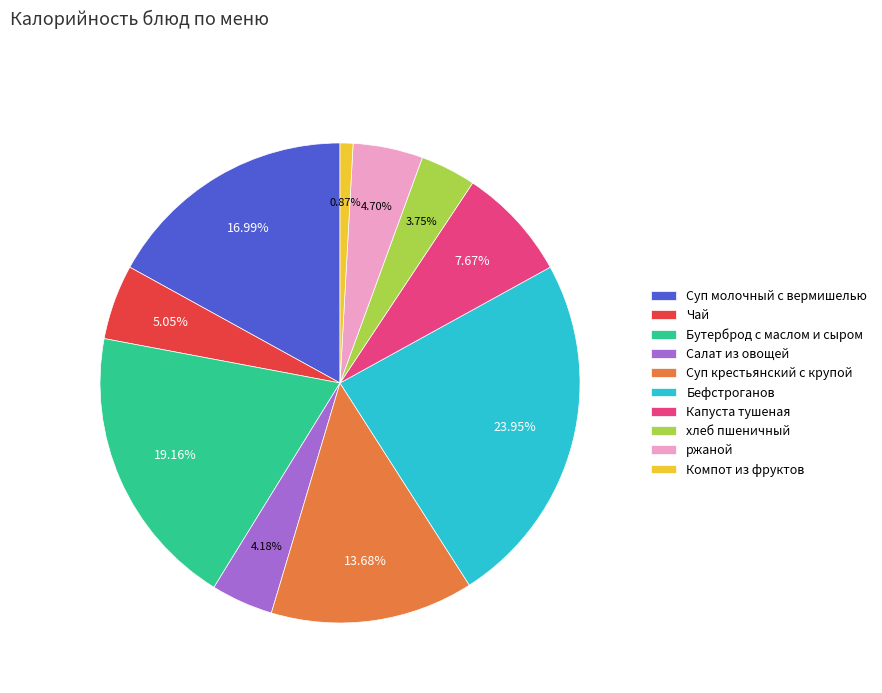

Combined, do Чай and Капуста тушеная account for over 50%?

No